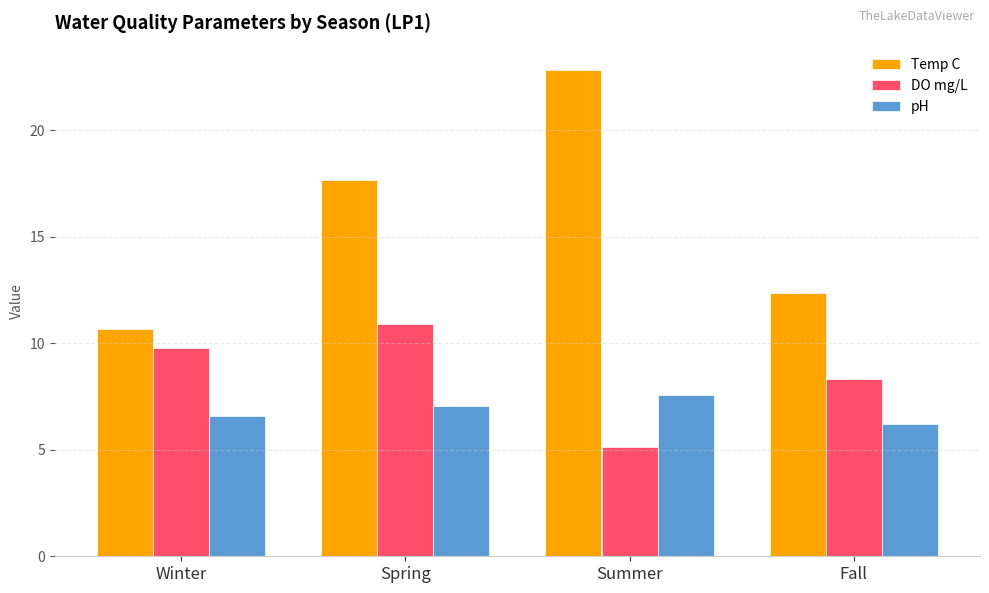

Which series has the largest total across all categories?

Temp C